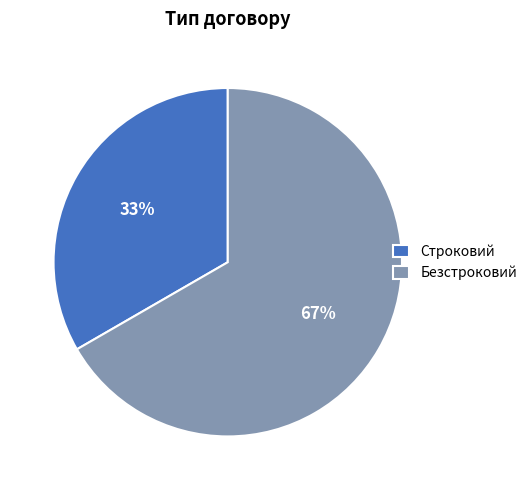

Is there a majority slice in this chart?

Yes